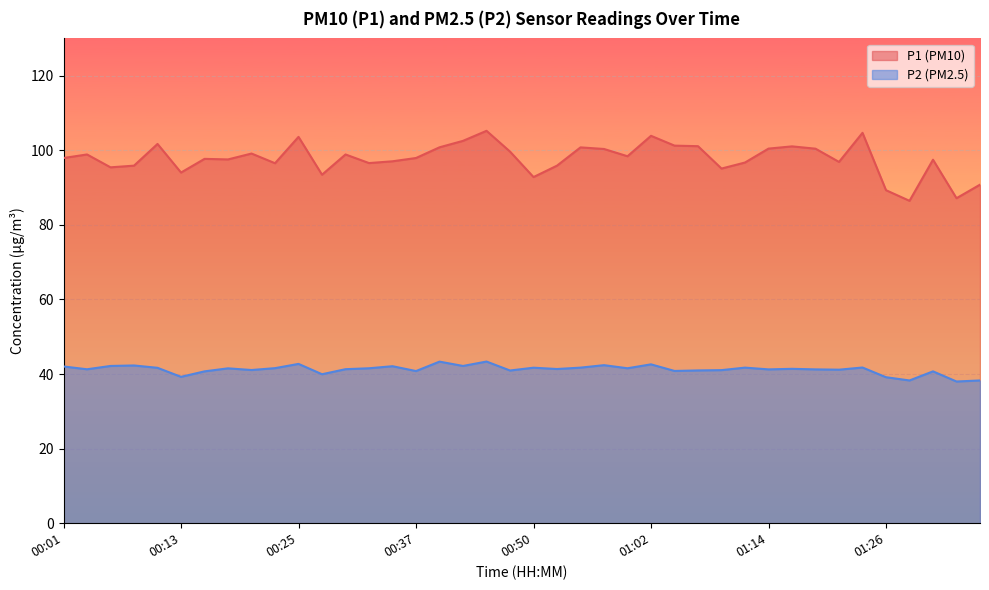

Rank the series by their maximum value, from highest to lowest.

P1 (PM10), P2 (PM2.5)